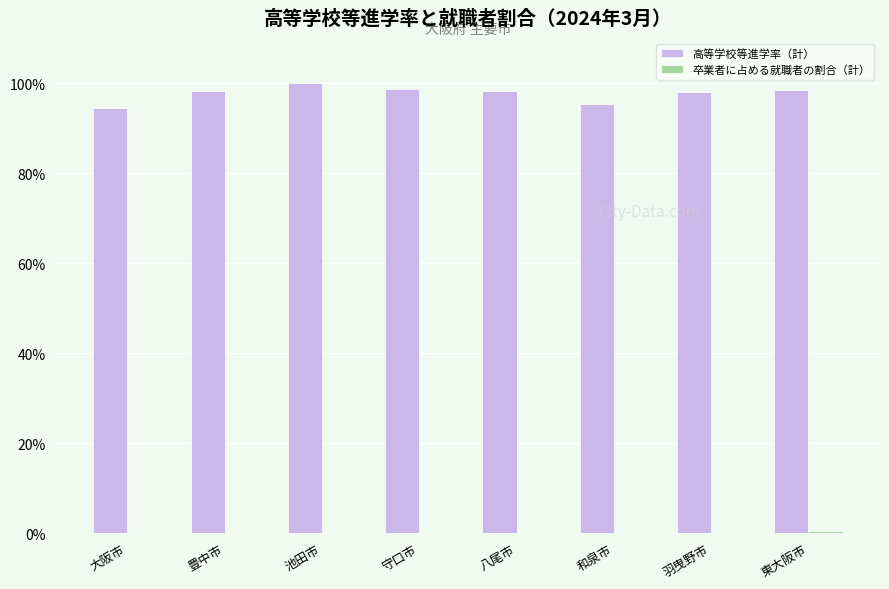

The value of 高等学校等進学率（計） at 池田市 is 100.0. True or false?

True